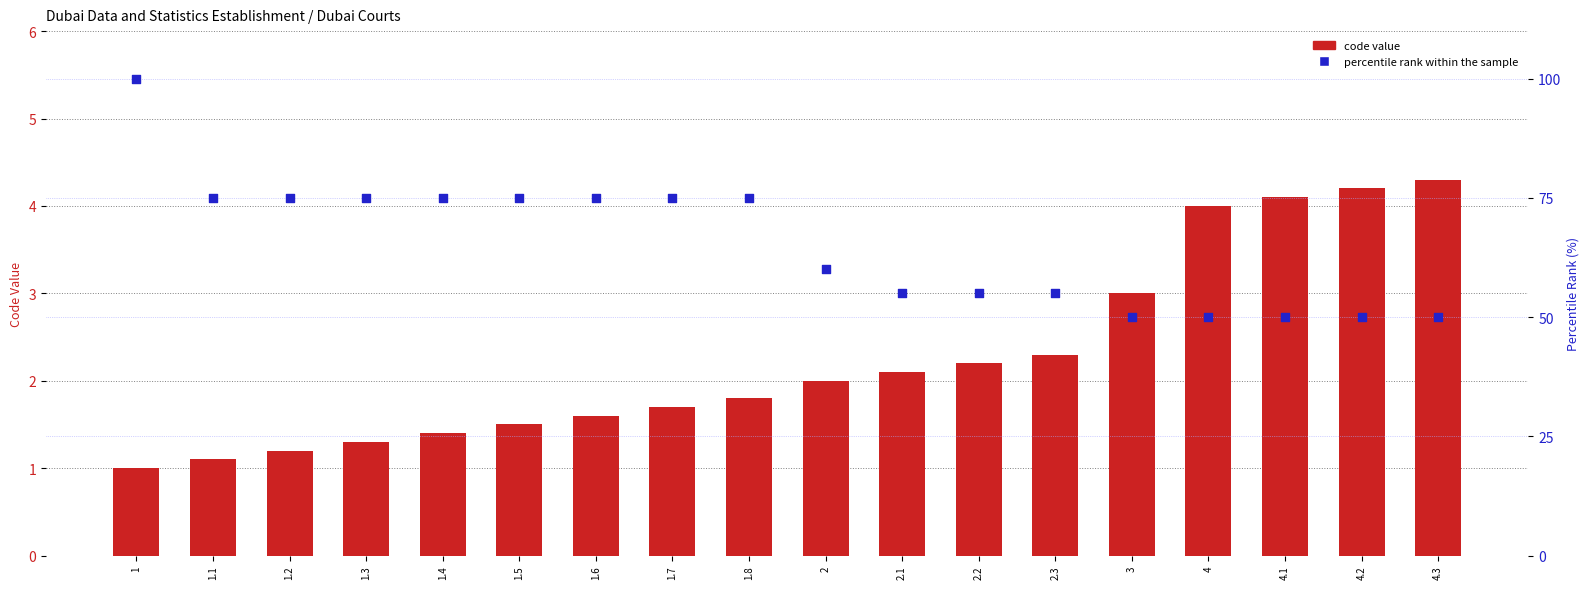

Which series contains the highest Y value?

percentile rank within the sample